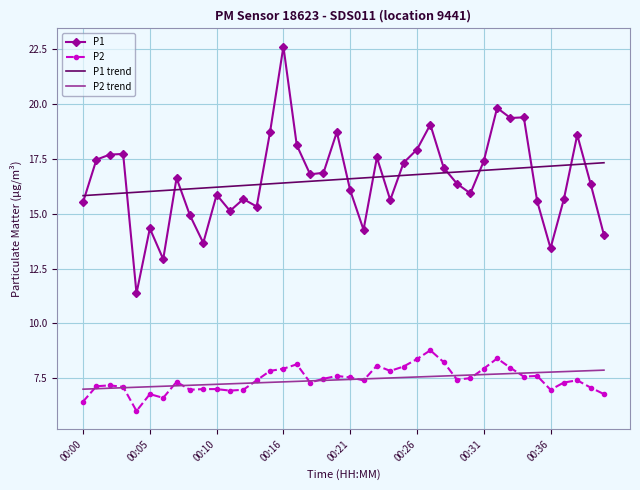

List the series in order of their peak value, lowest first.

P2 trend, P2, P1 trend, P1